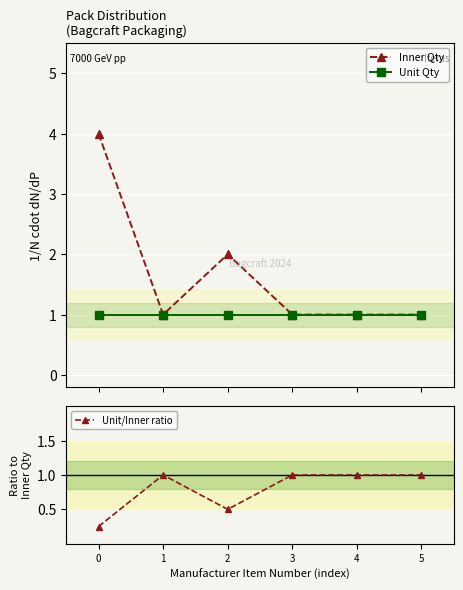

Rank the series by their maximum value, from highest to lowest.

Inner Qty, Unit Qty, Unit/Inner ratio